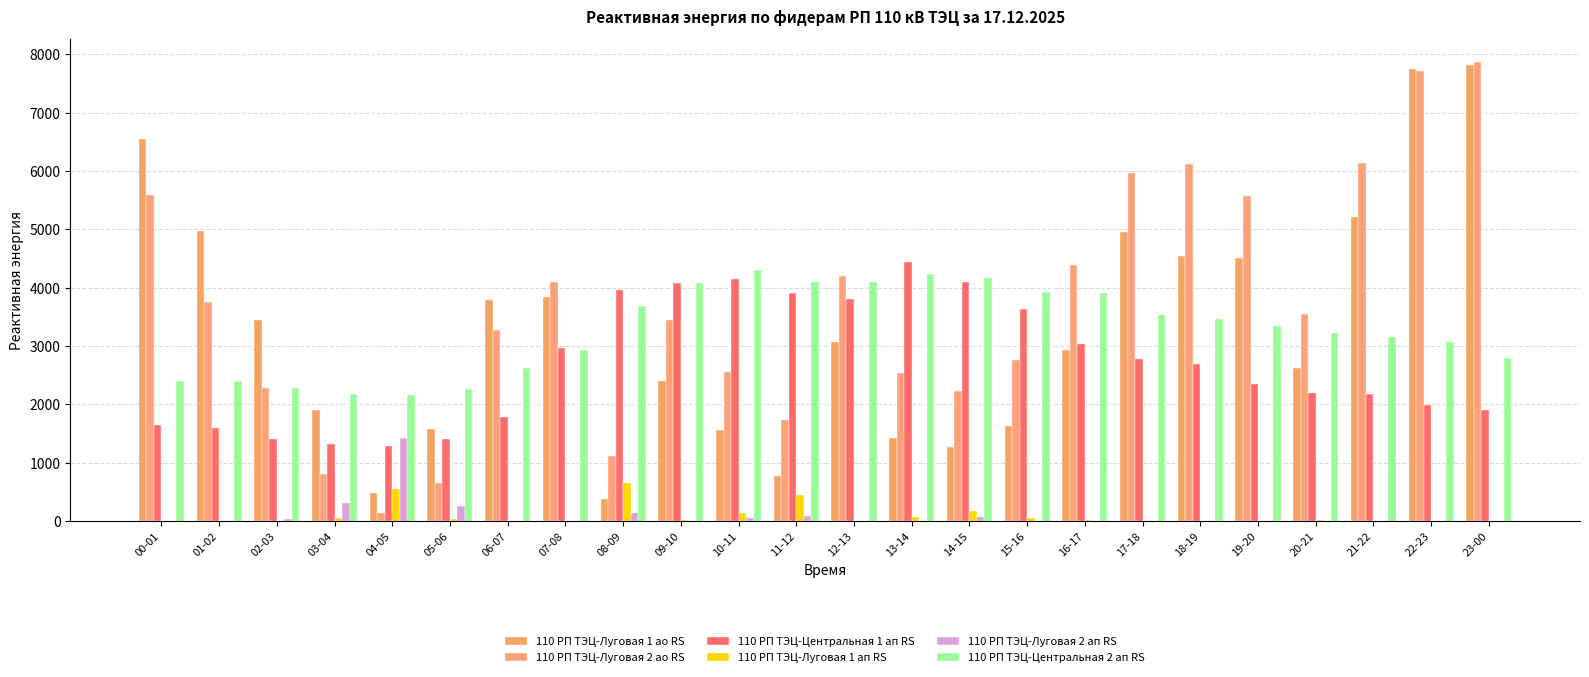

Does the chart contain stacked bars?

No